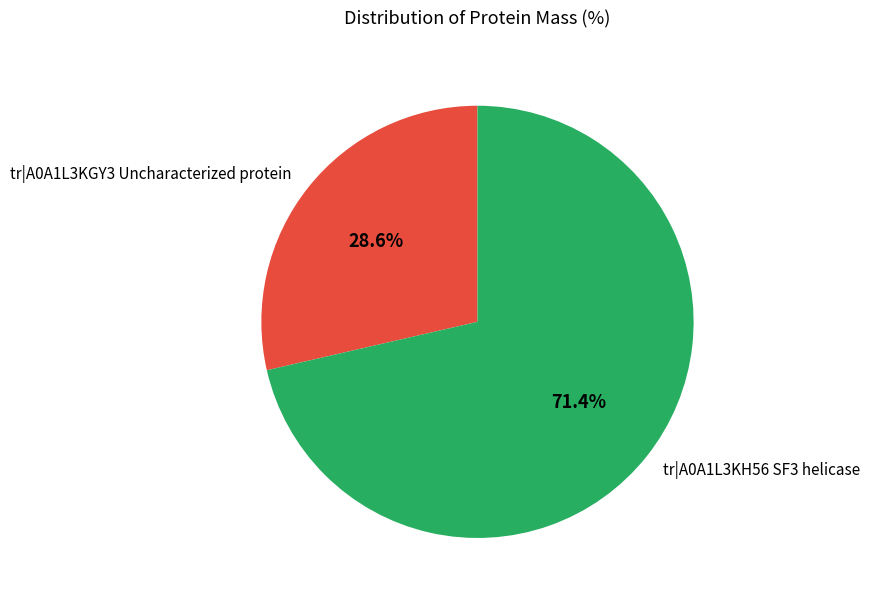

Does any single category account for the majority?

Yes